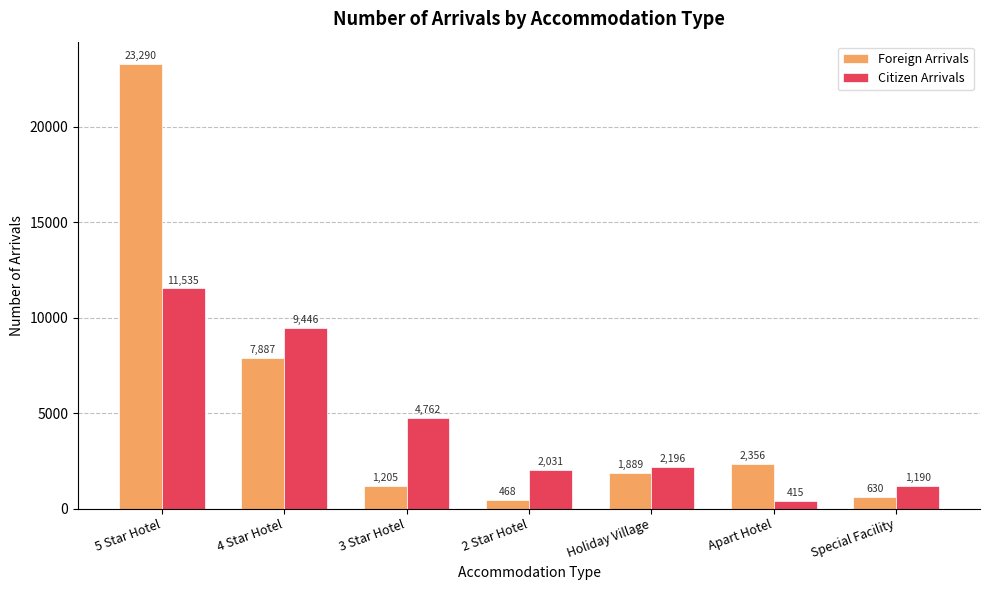

Which series changed the most between Holiday Village and Special Facility?

Foreign Arrivals